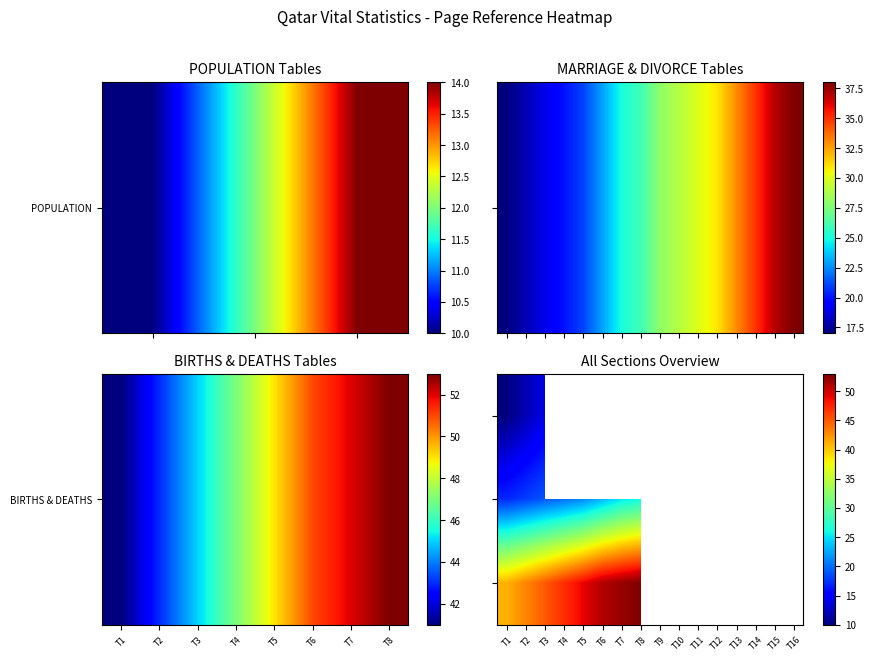

Which has a higher value, T4 or T15?

T15